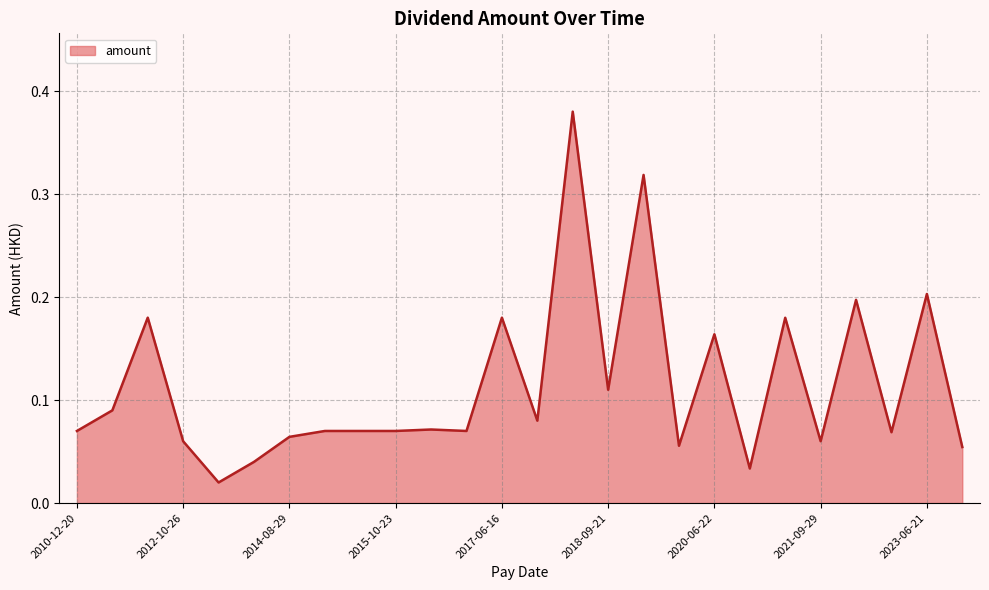

Rank the categories by value from lowest to highest.

2013-07-28, 2020-09-25, 2013-10-28, 2023-09-28, 2019-09-30, 2012-10-26, 2021-09-29, 2014-08-29, 2022-09-30, 2010-12-20, 2014-10-24, 2015-07-30, 2015-10-23, 2016-10-25, 2016-06-24, 2017-09-21, 2011-07-08, 2018-09-21, 2020-06-22, 2021-06-15, 2012-08-17, 2017-06-16, 2022-06-30, 2023-06-21, 2019-06-28, 2018-06-15